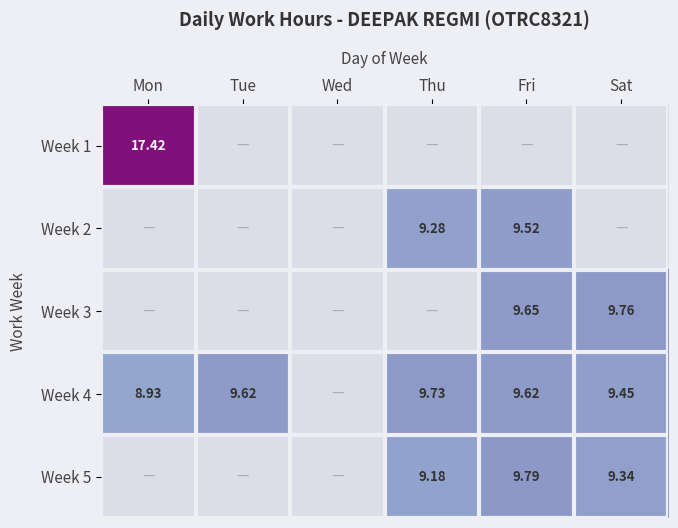

How many series are shown in this chart?

5